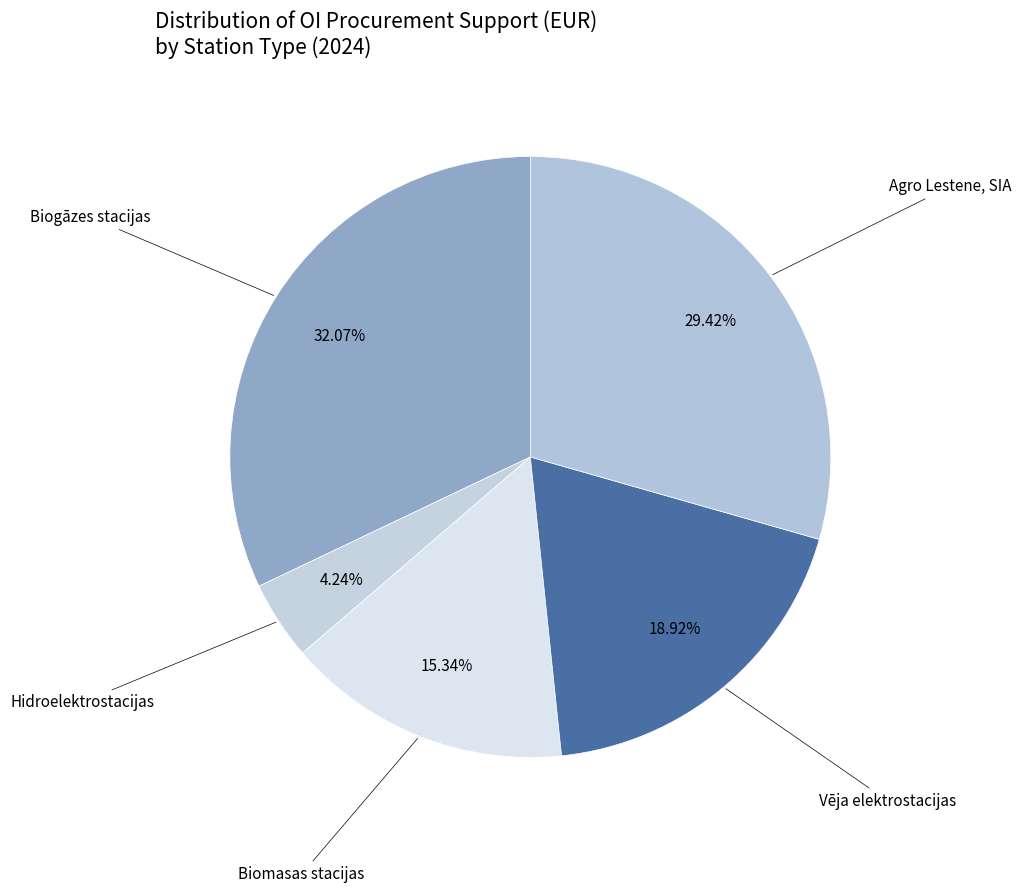

Is there any slice that represents more than half of the pie?

No